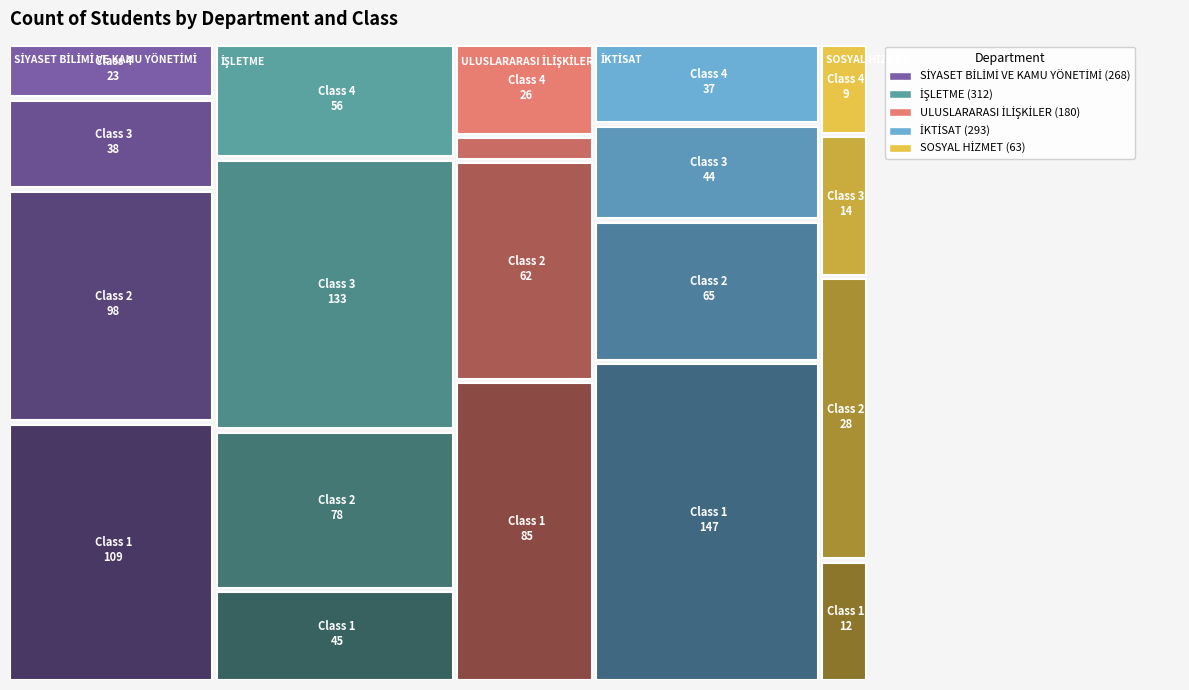

What value does the İŞLETME series have at 2?

78